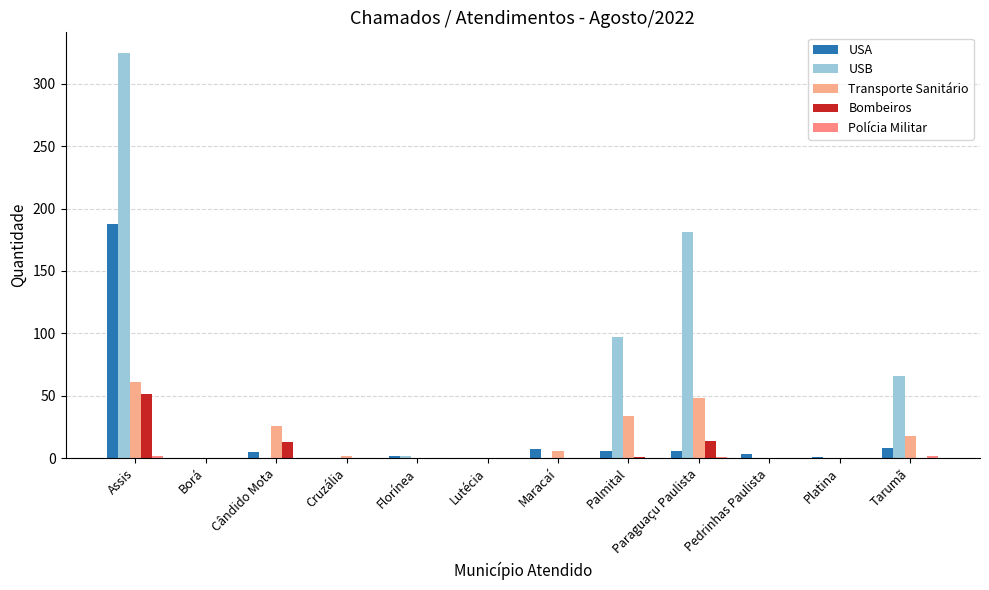

At which category is the sum across all series the highest?

Assis